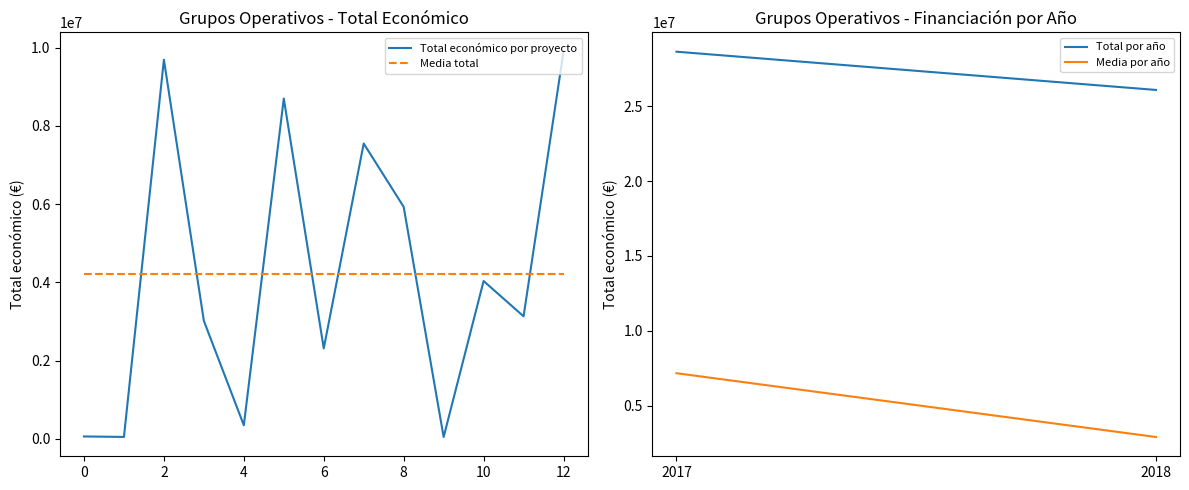

What is the greatest value displayed?

9900193.0